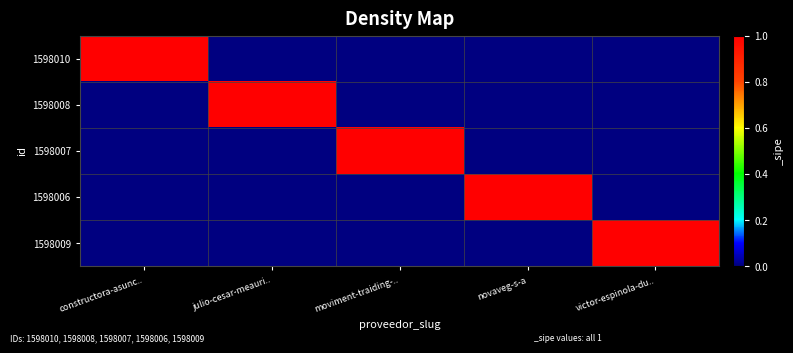

Which series has the widest spread of values?

1598010